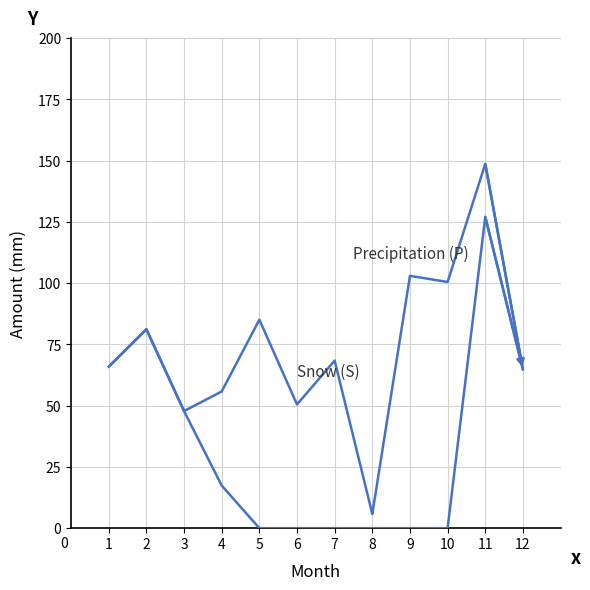

Reading left to right, extract all data points from this chart.

Snow (S): 65.9	81.2	47.8	17.4	0.0	0.0	0.0	0.0	0.0	0.0	127.1	64.8
Precipitation (P): 65.9	81.2	47.8	55.8	85.1	50.5	68.4	5.8	103.0	100.5	148.7	64.8